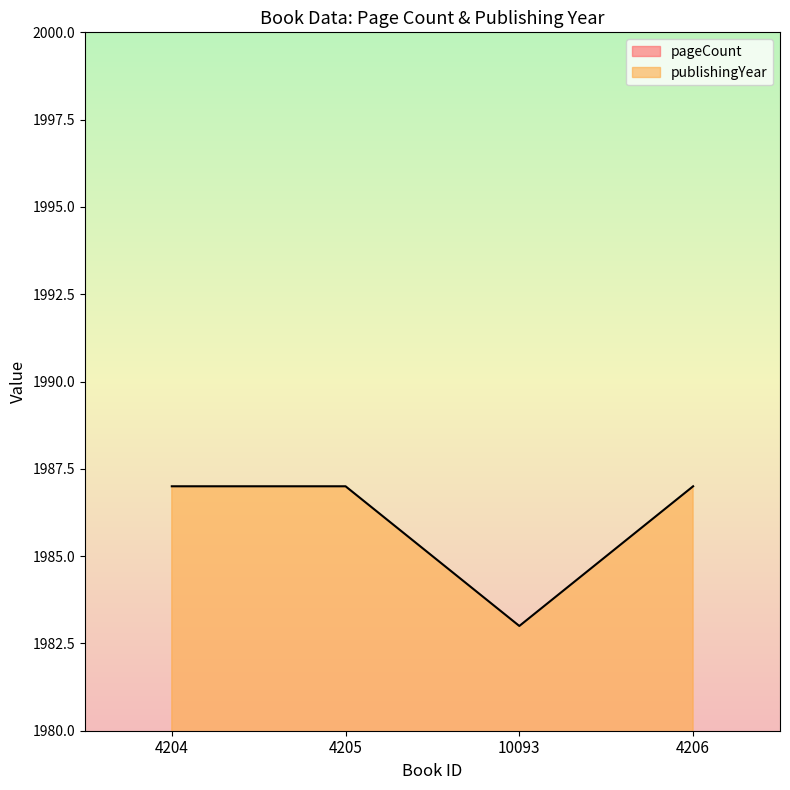

What is the minimum value shown in the chart?

224